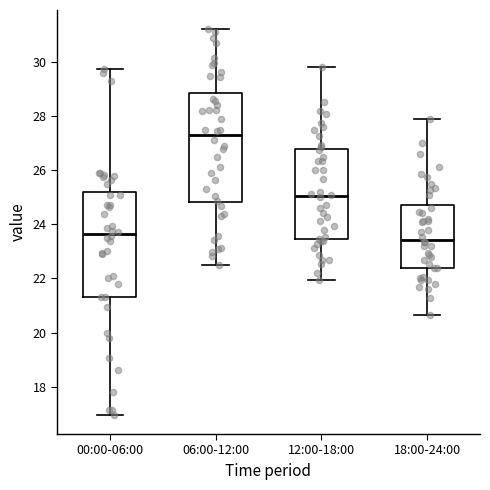

Which box's median line is the lowest?

18:00-24:00